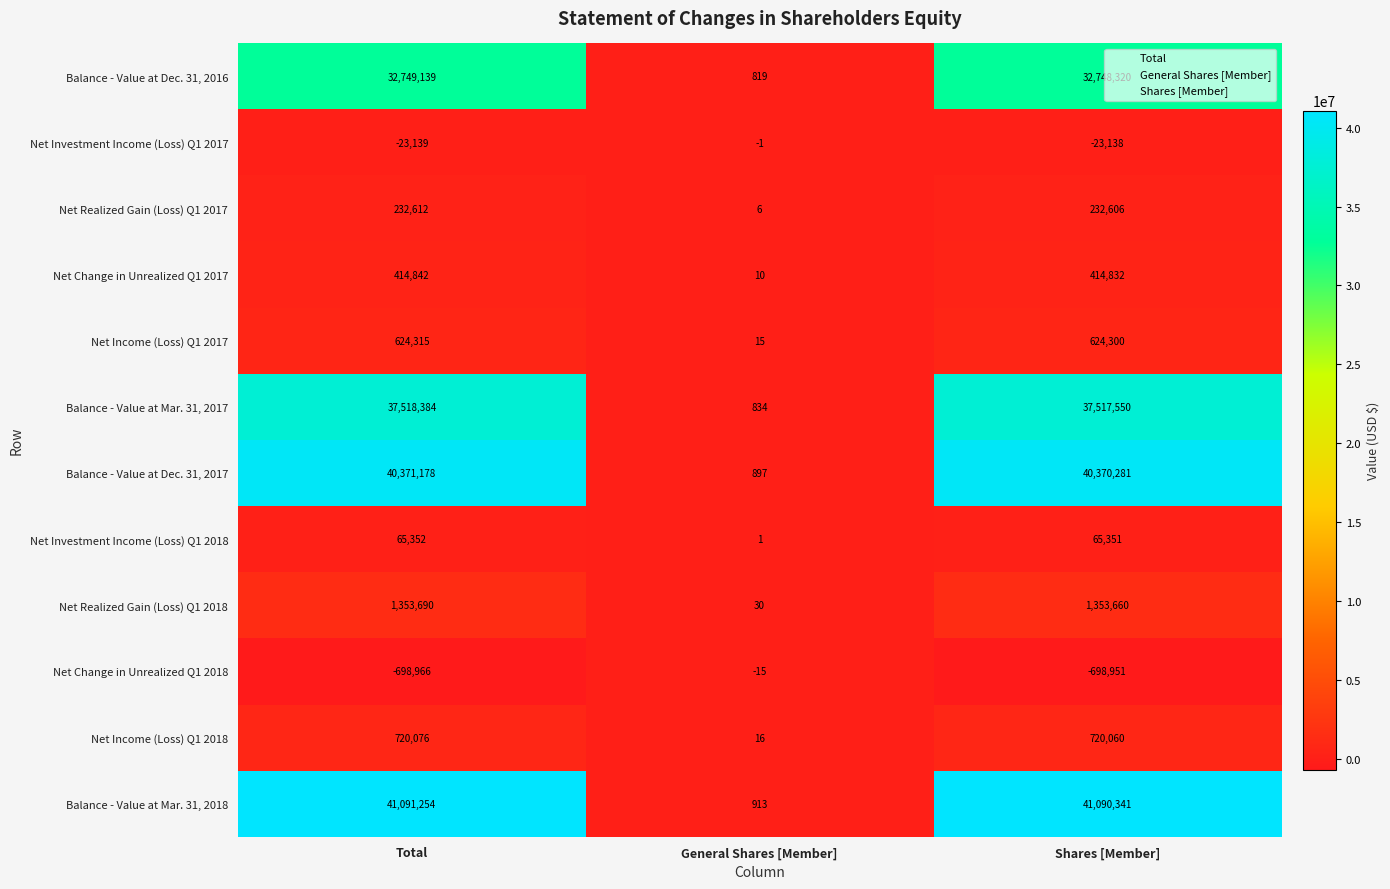

What is the approximate value of Net Change in Unrealized Q1 2018 at Shares [Member]?

-698951